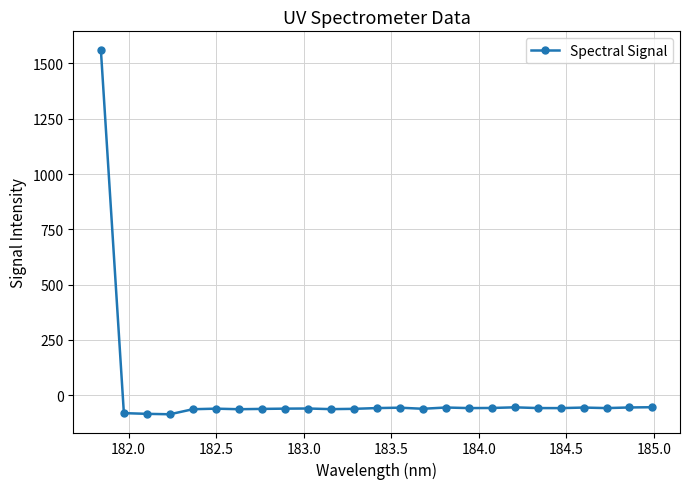

What is the average value?

3.3